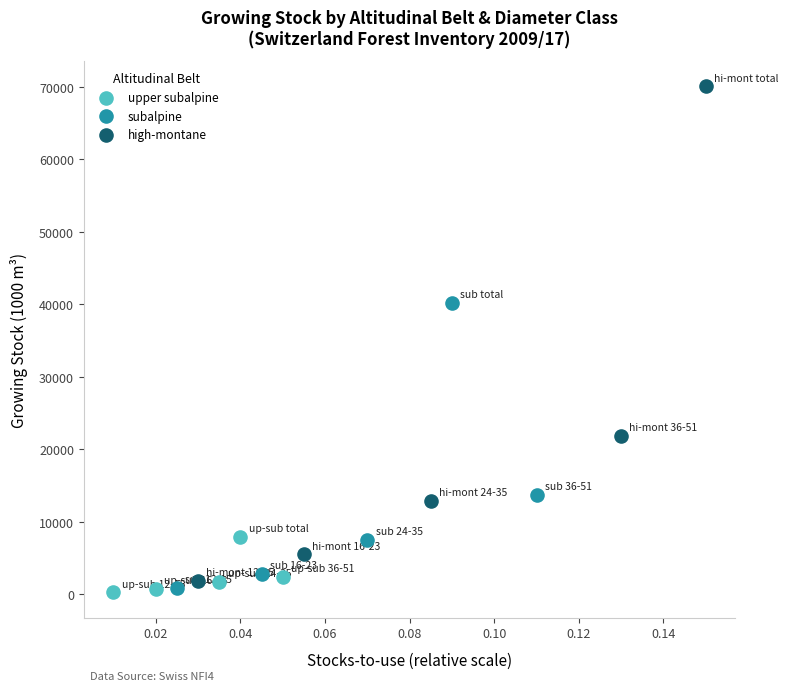

Which series has the widest spread of Y values?

high-montane